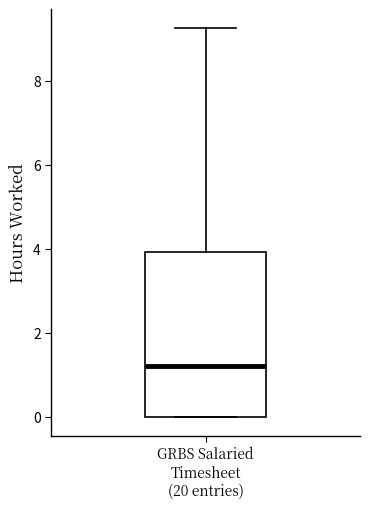

Read this box plot against the y-axis: the position of the median line, the range covered by the box, and the ends of both whiskers. The values are not printed on the chart, so give them approximately, as read against the axis.

median 1.2, box 0.0 to 4.0, whiskers 0.0 to 9.2